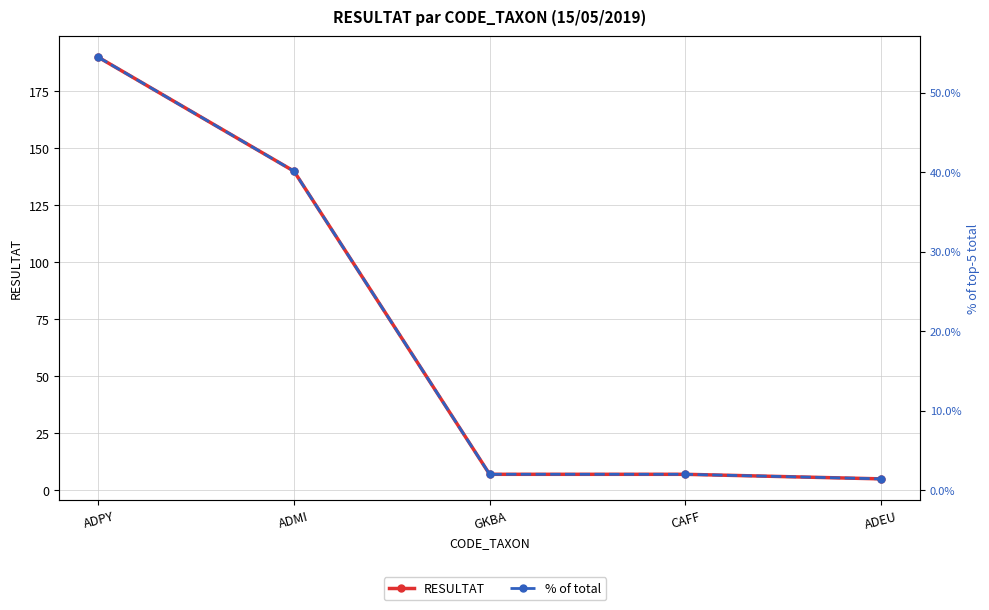

The value of % of total at CAFF is 2.0. True or false?

True